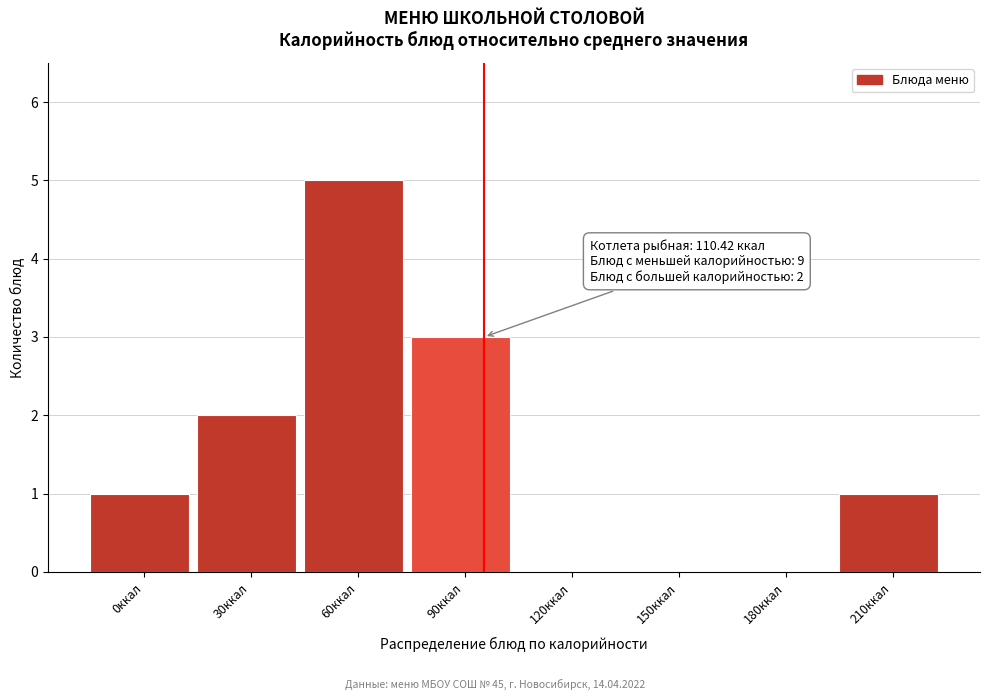

Reading left to right, list all the values displayed in this chart.

0ккал=1	30ккал=2	60ккал=5	90ккал=3	120ккал=0	150ккал=0	180ккал=0	210ккал=1